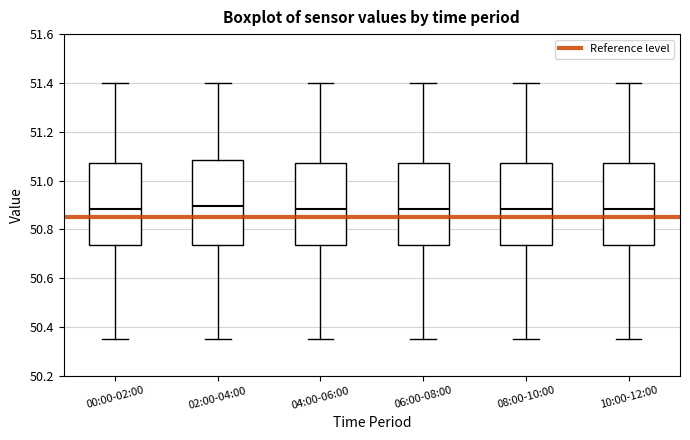

Reading left to right, transcribe this box plot: for each box, give where its median line is, the range the box spans, and where its two whiskers end, as read against the y-axis. The values are not printed on the chart, so give them approximately, as read against the axis.

00:00-02:00: median 50.88, box 50.74 to 51.08, whiskers 50.36 to 51.40
02:00-04:00: median 50.90, box 50.74 to 51.08, whiskers 50.36 to 51.40
04:00-06:00: median 50.88, box 50.74 to 51.08, whiskers 50.36 to 51.40
06:00-08:00: median 50.88, box 50.74 to 51.08, whiskers 50.36 to 51.40
08:00-10:00: median 50.88, box 50.74 to 51.08, whiskers 50.36 to 51.40
10:00-12:00: median 50.88, box 50.74 to 51.08, whiskers 50.36 to 51.40